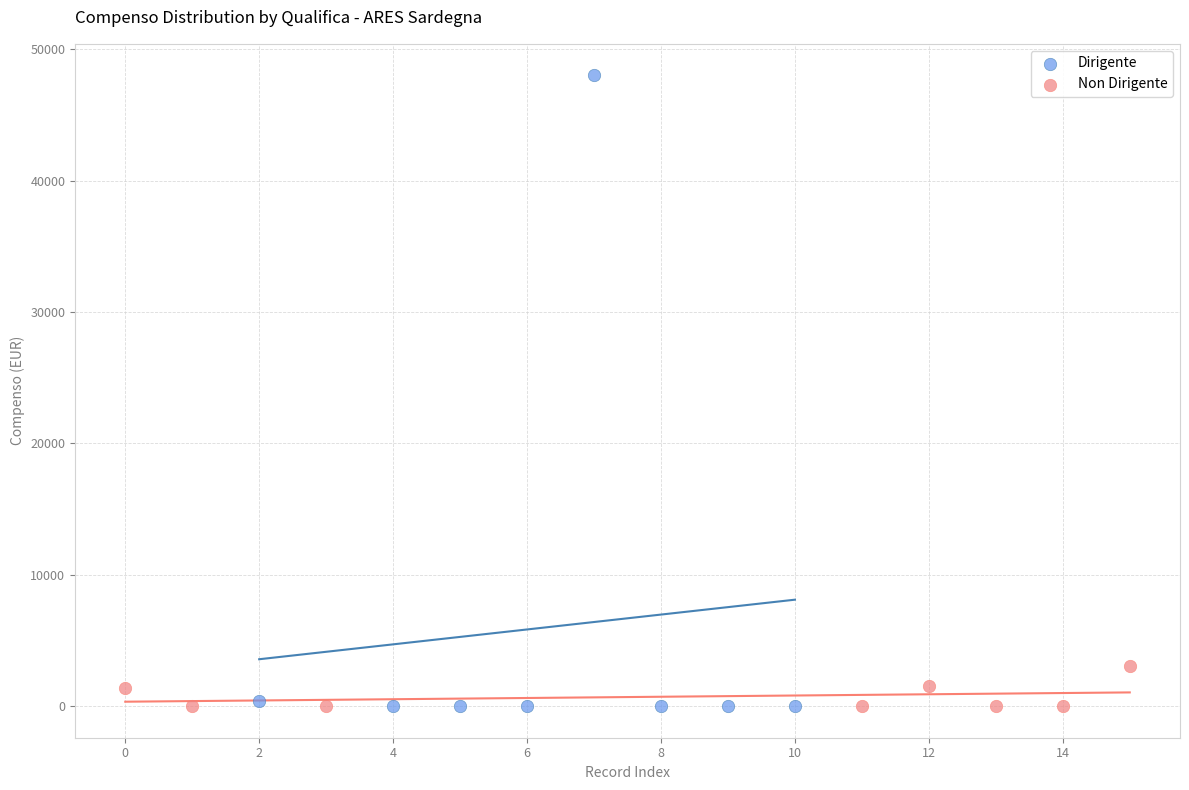

Which series has the largest Y range (max minus min)?

Dirigente